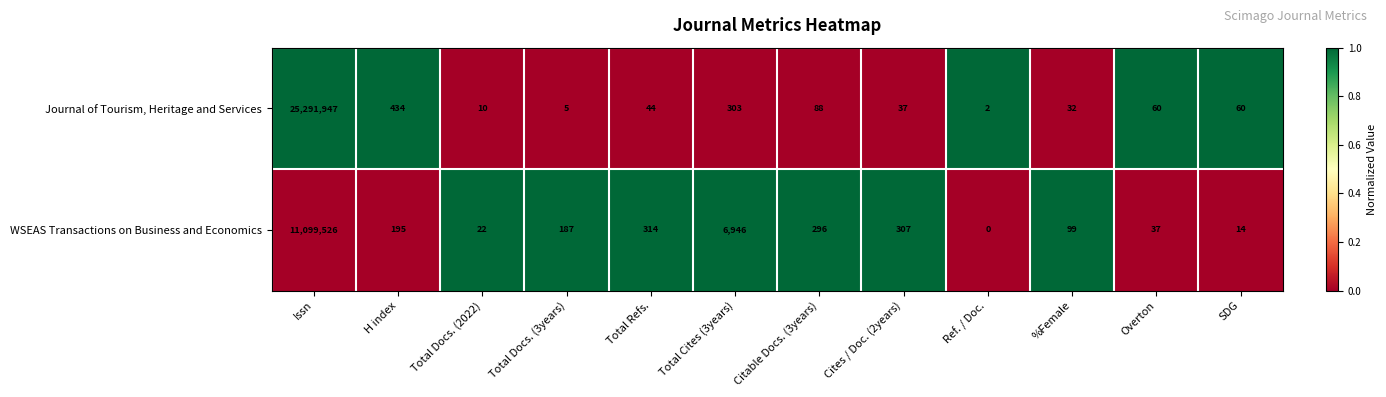

Reading left to right, transcribe all the data shown in this chart.

Journal of Tourism, Heritage and Services: Issn=25291947	H index=434	Total Docs. (2022)=10	Total Docs. (3years)=5	Total Refs.=44	Total Cites (3years)=303	Citable Docs. (3years)=88	Cites / Doc. (2years)=37	Ref. / Doc.=2	%Female=32	Overton=60	SDG=60
WSEAS Transactions on Business and Economics: Issn=11099526	H index=195	Total Docs. (2022)=22	Total Docs. (3years)=187	Total Refs.=314	Total Cites (3years)=6946	Citable Docs. (3years)=296	Cites / Doc. (2years)=307	Ref. / Doc.=0	%Female=99	Overton=37	SDG=14